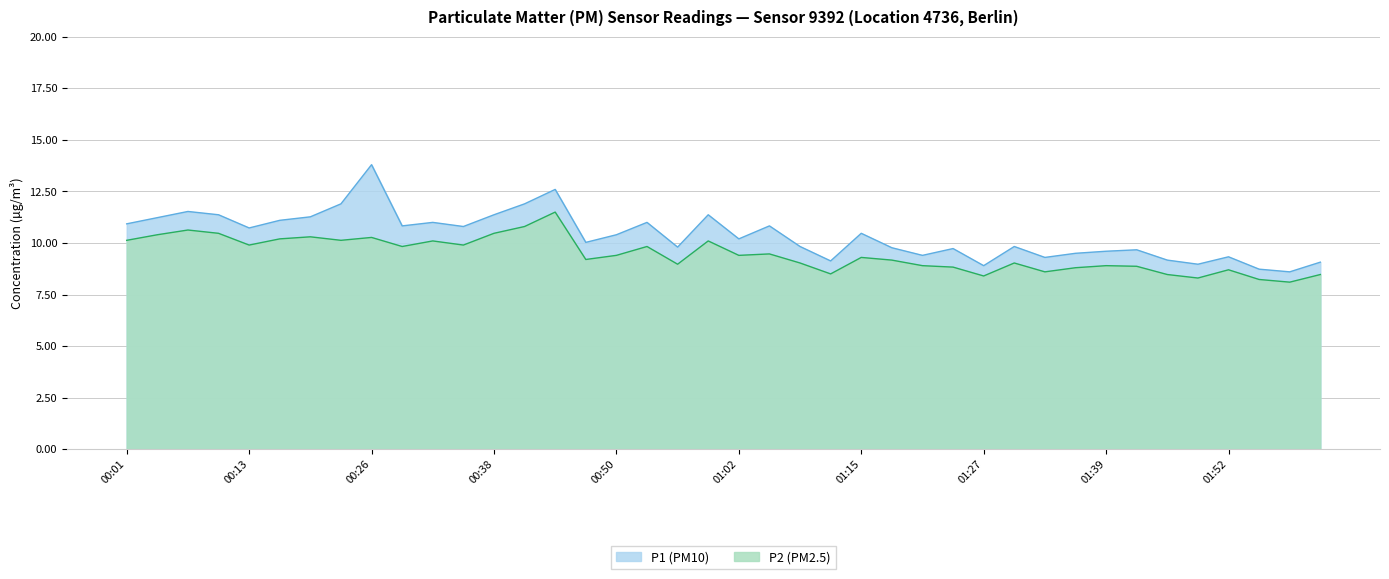

Reading left to right, list all the values displayed in this chart.

P1 (PM10): 00:01=10.9	00:04=11.2	00:07=11.5	00:10=11.4	00:13=10.7	00:16=11.1	00:19=11.3	00:23=11.9	00:26=13.8	00:29=10.8	00:32=11.0	00:35=10.8	00:38=11.4	00:41=11.9	00:44=12.6	00:47=10.0	00:50=10.4	00:53=11.0	00:56=9.8	00:59=11.4	01:02=10.2	01:06=10.8	01:09=9.8	01:12=9.1	01:15=10.5	01:18=9.8	01:21=9.4	01:24=9.7	01:27=8.9	01:30=9.8	01:33=9.3	01:36=9.5	01:39=9.6	01:42=9.7	01:45=9.2	01:49=9.0	01:52=9.3	01:55=8.7	01:58=8.6	02:01=9.1
P2 (PM2.5): 00:01=10.1	00:04=10.4	00:07=10.6	00:10=10.5	00:13=9.9	00:16=10.2	00:19=10.3	00:23=10.1	00:26=10.3	00:29=9.8	00:32=10.1	00:35=9.9	00:38=10.5	00:41=10.8	00:44=11.5	00:47=9.2	00:50=9.4	00:53=9.8	00:56=9.0	00:59=10.1	01:02=9.4	01:06=9.5	01:09=9.0	01:12=8.5	01:15=9.3	01:18=9.2	01:21=8.9	01:24=8.8	01:27=8.4	01:30=9.0	01:33=8.6	01:36=8.8	01:39=8.9	01:42=8.9	01:45=8.5	01:49=8.3	01:52=8.7	01:55=8.2	01:58=8.1	02:01=8.5